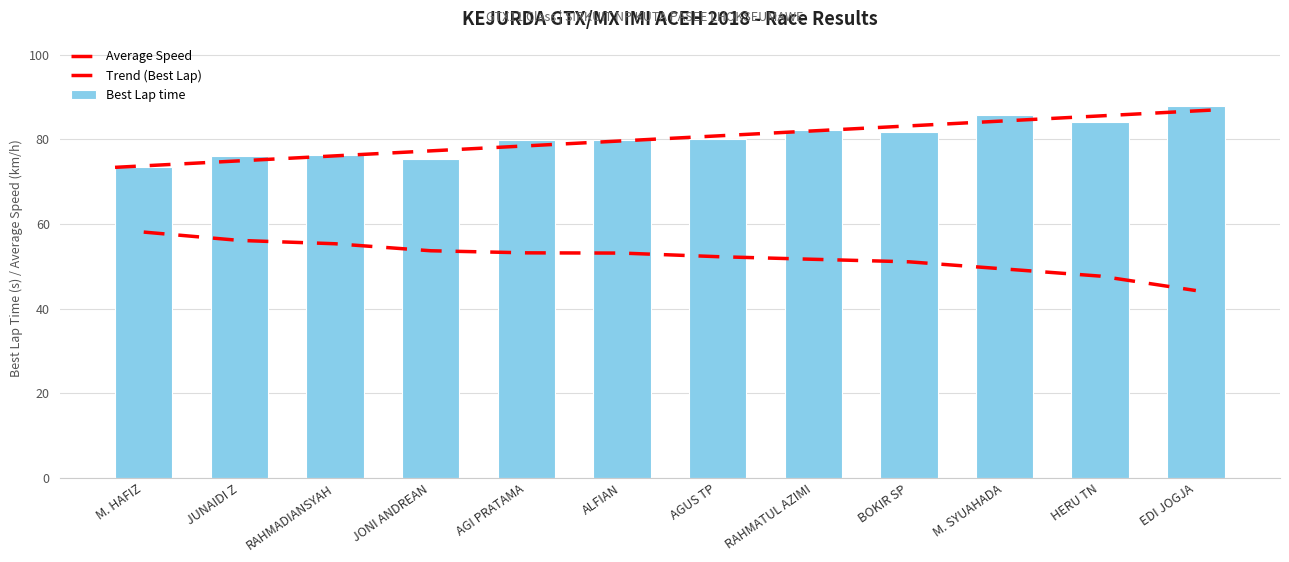

What is the smallest value displayed?

44.3